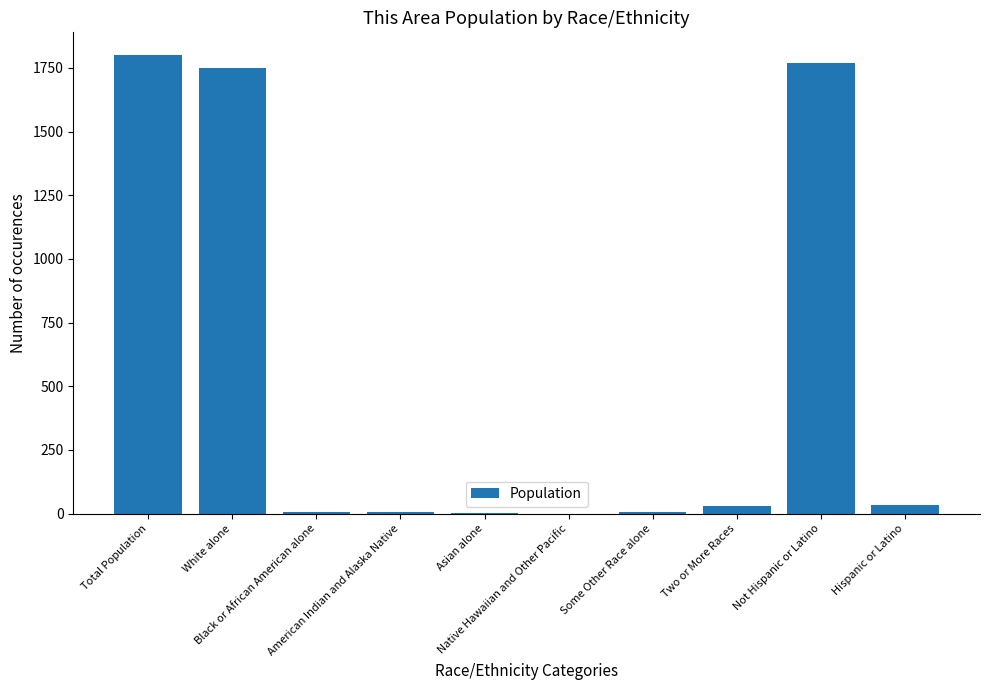

At which label does the data first exceed 29?

Total Population